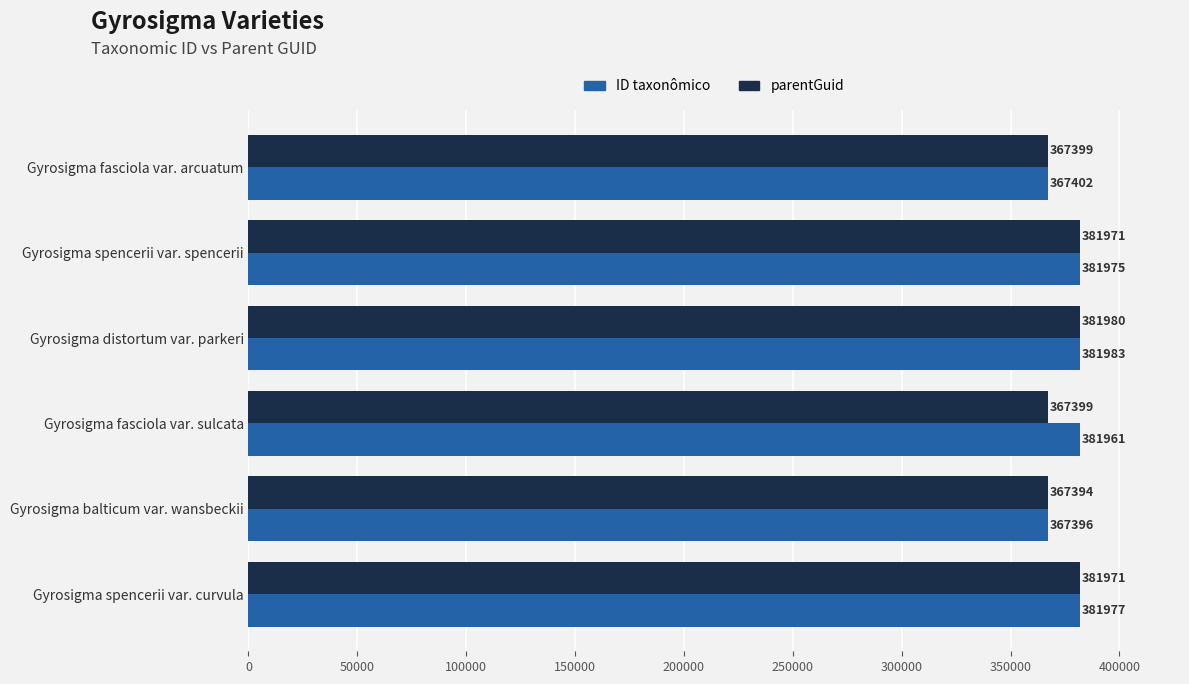

List the series in order of their overall mean, lowest first.

parentGuid, ID taxonômico